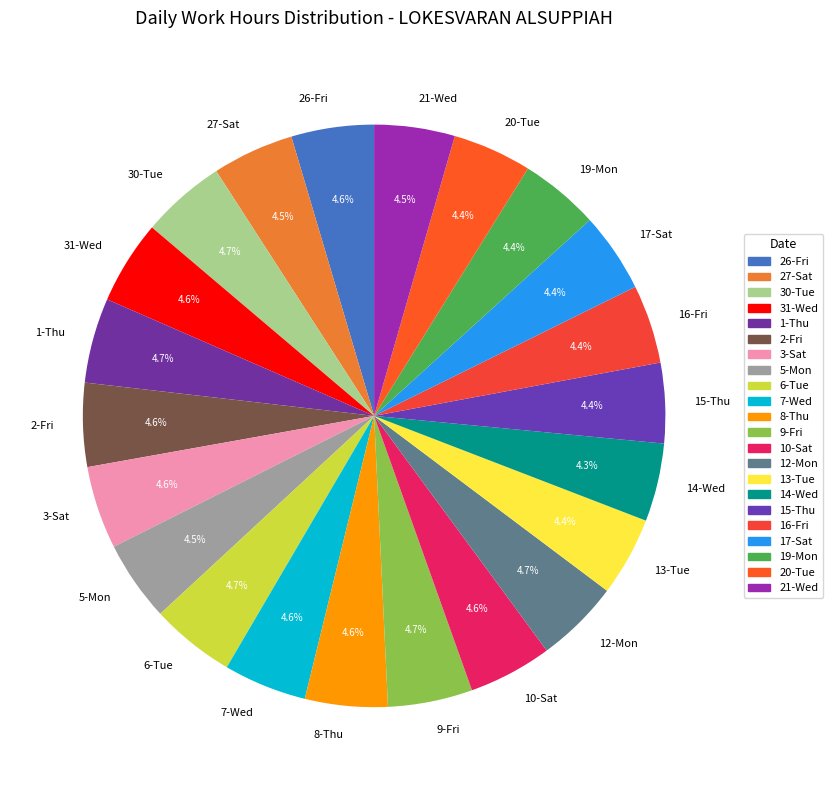

To the nearest percent, what portion does 8-Thu represent?

5%